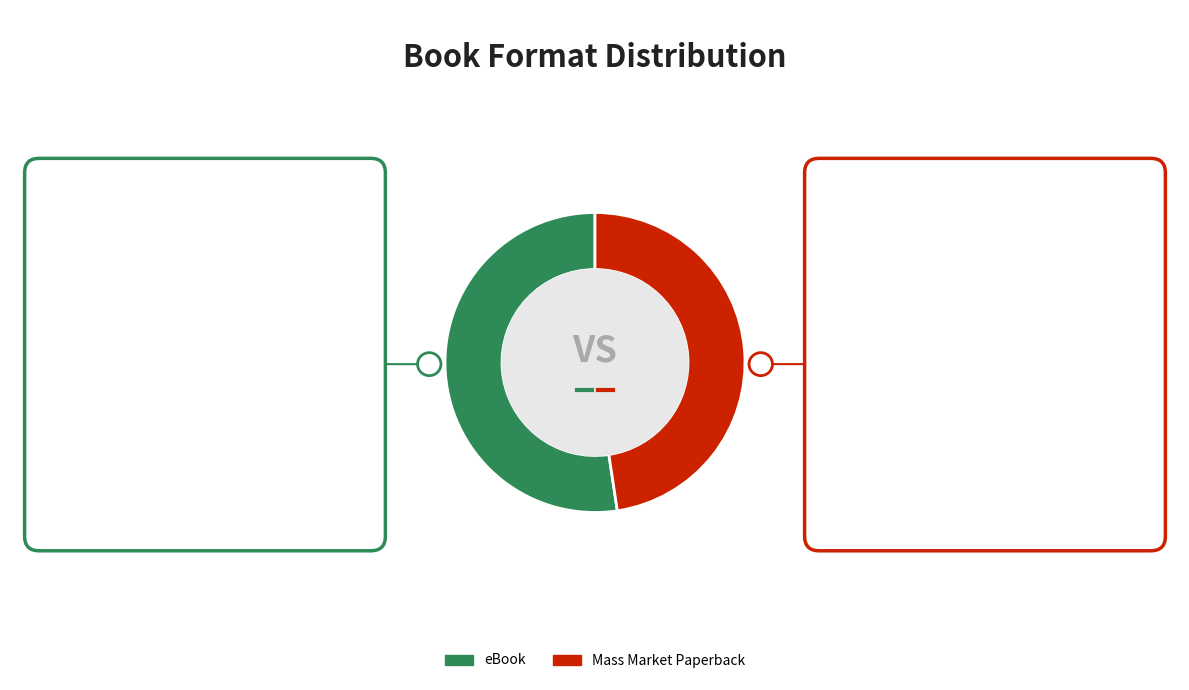

Is there any slice that represents more than half of the pie?

Yes